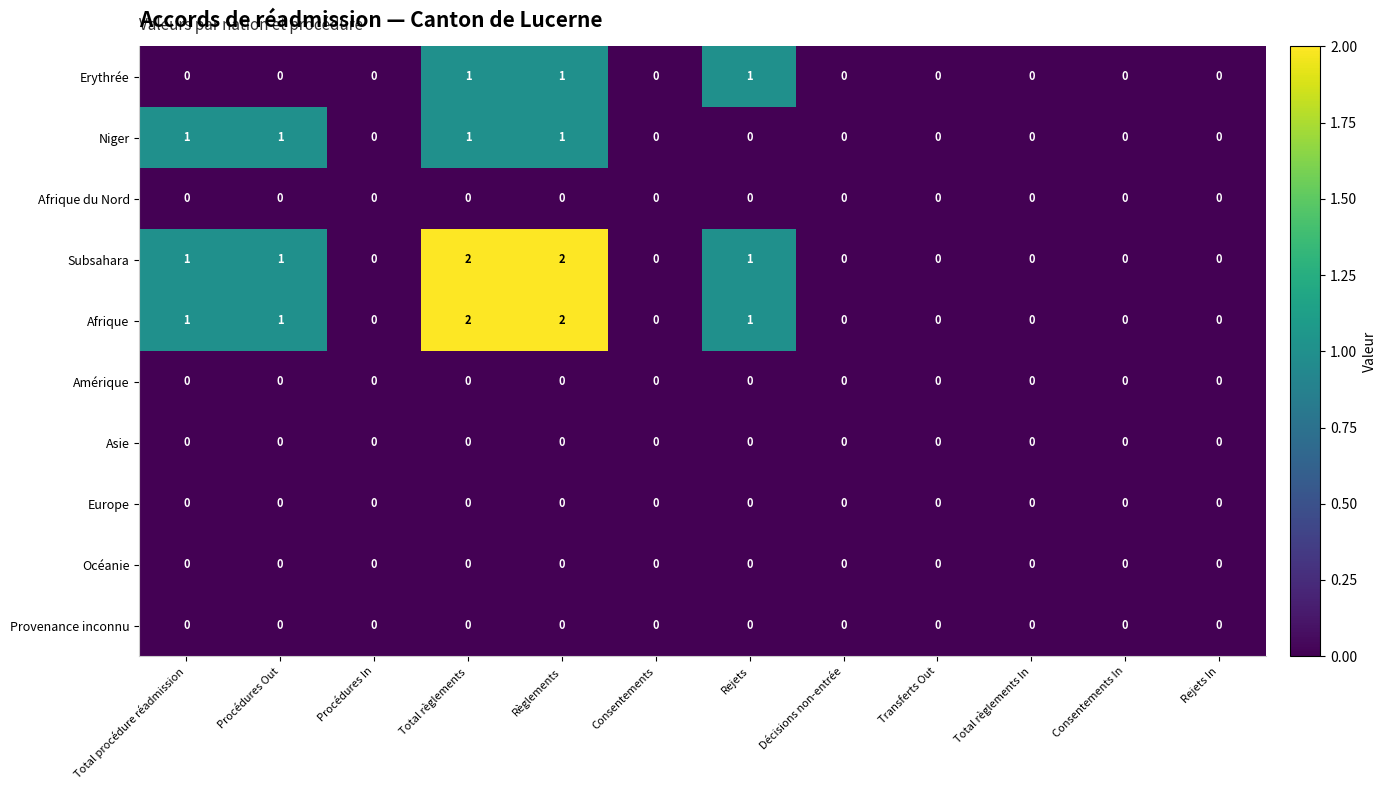

True or false: Afrique has a value of 3 at Total règlements.

False